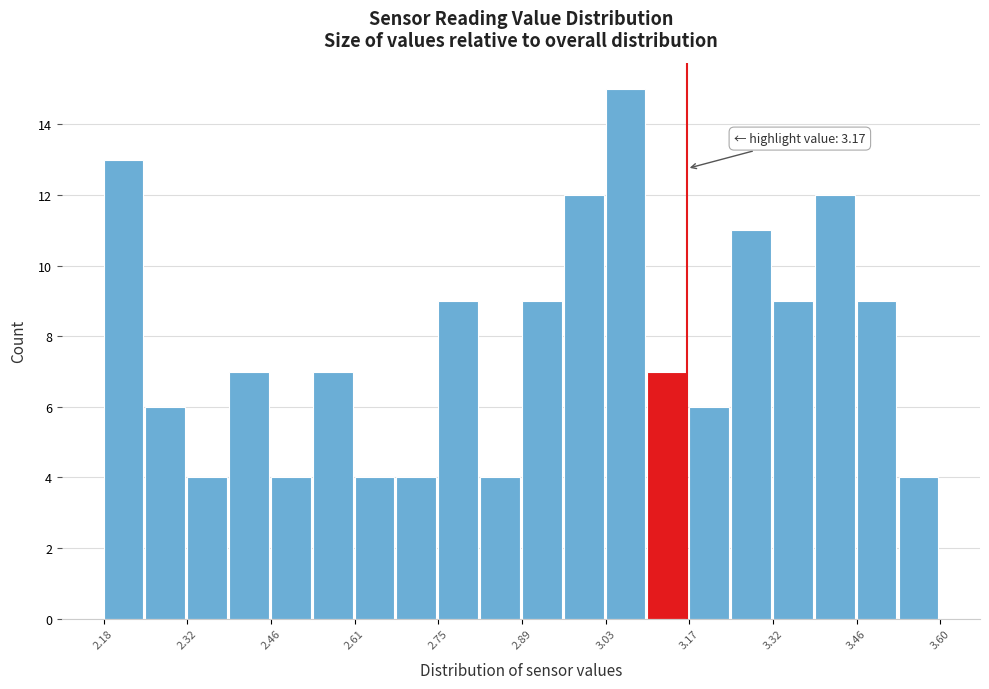

Read against the x-axis, roughly where is the centre of the tallest bar?

3.06